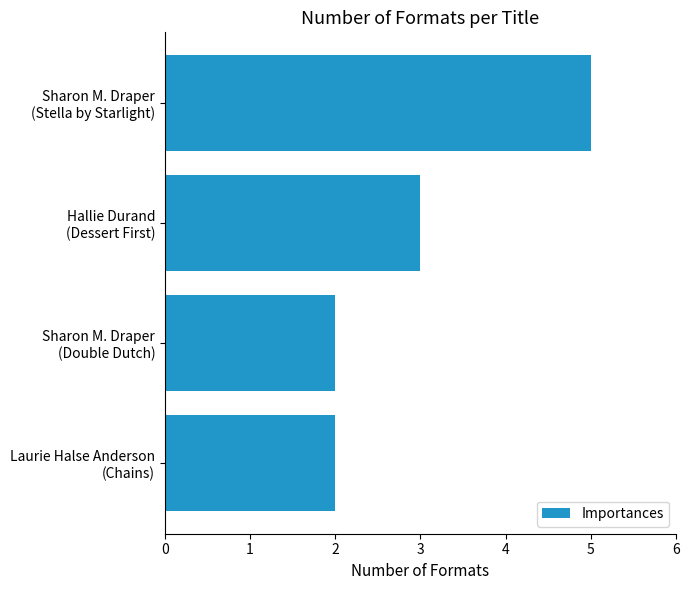

What is the maximum value shown in the chart?

5